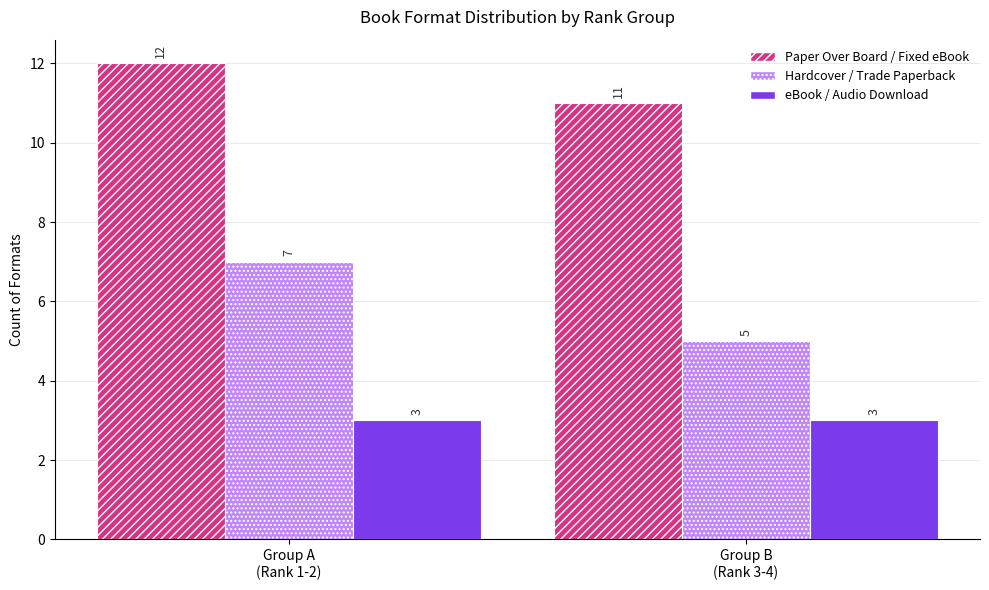

What is the minimum value shown in the chart?

3